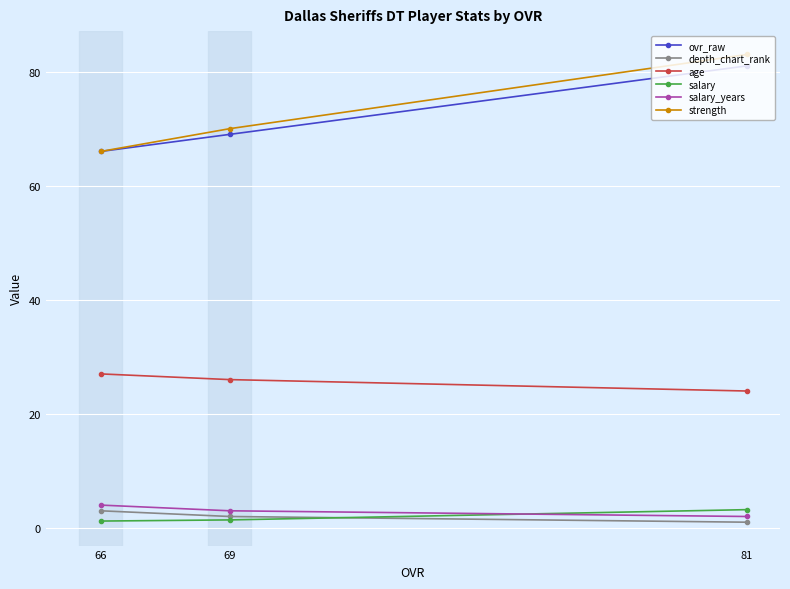

What is the greatest value displayed?

83.0